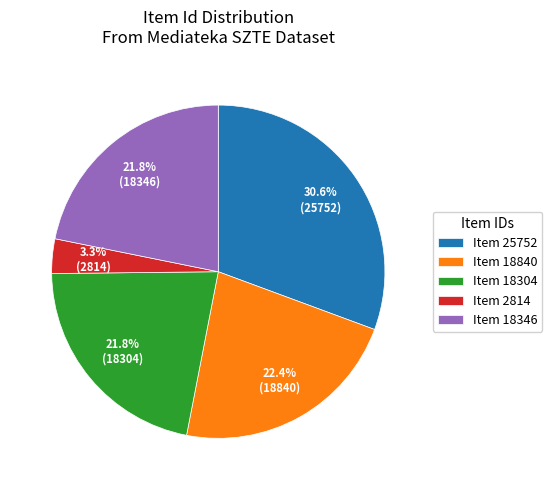

What percentage is NOT represented by Item 18840?

77.6%